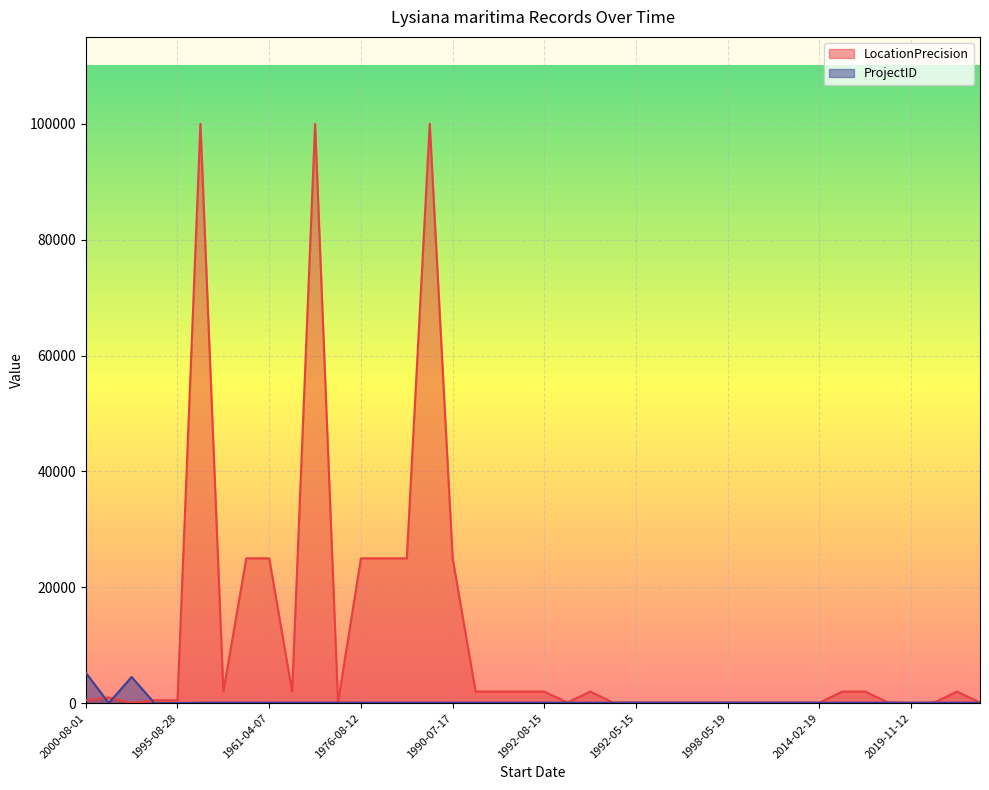

Is it true that ProjectID equals 33 at 1998-05-01?

False